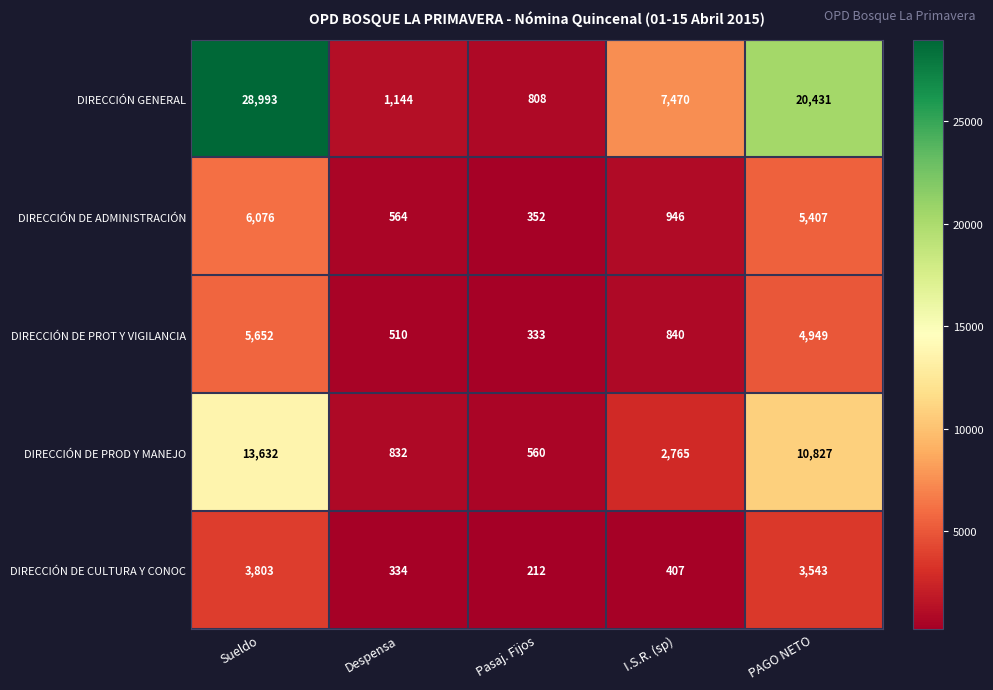

Which series has the largest range (max minus min)?

DIRECCIÓN GENERAL